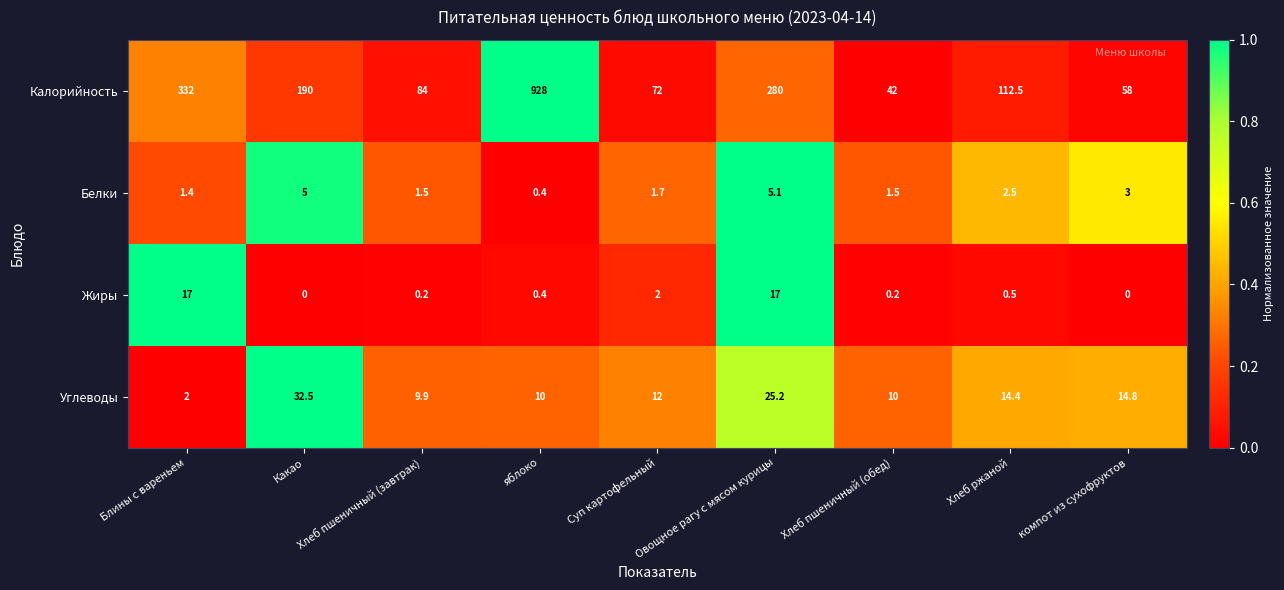

Rank the series by their maximum value, from highest to lowest.

Калорийность, Углеводы, Жиры, Белки